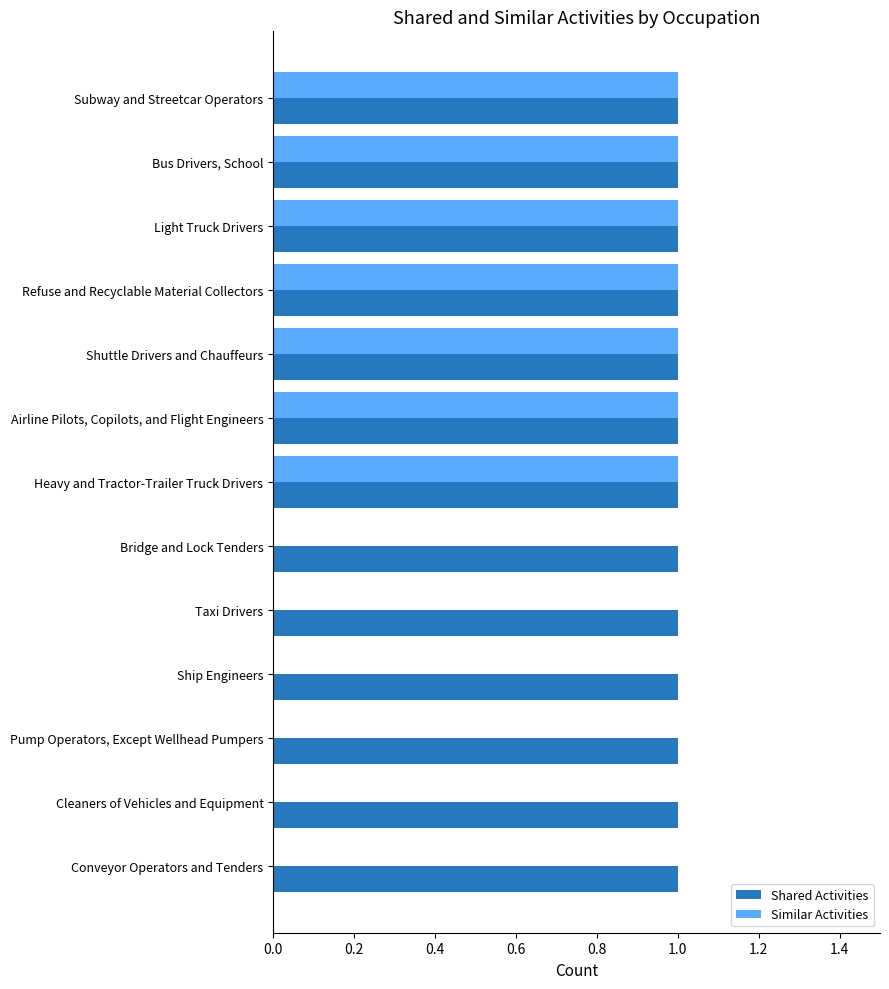

Is the value of Shared Activities at Pump Operators, Except Wellhead Pumpers greater than the value of Similar Activities at Conveyor Operators and Tenders?

Yes